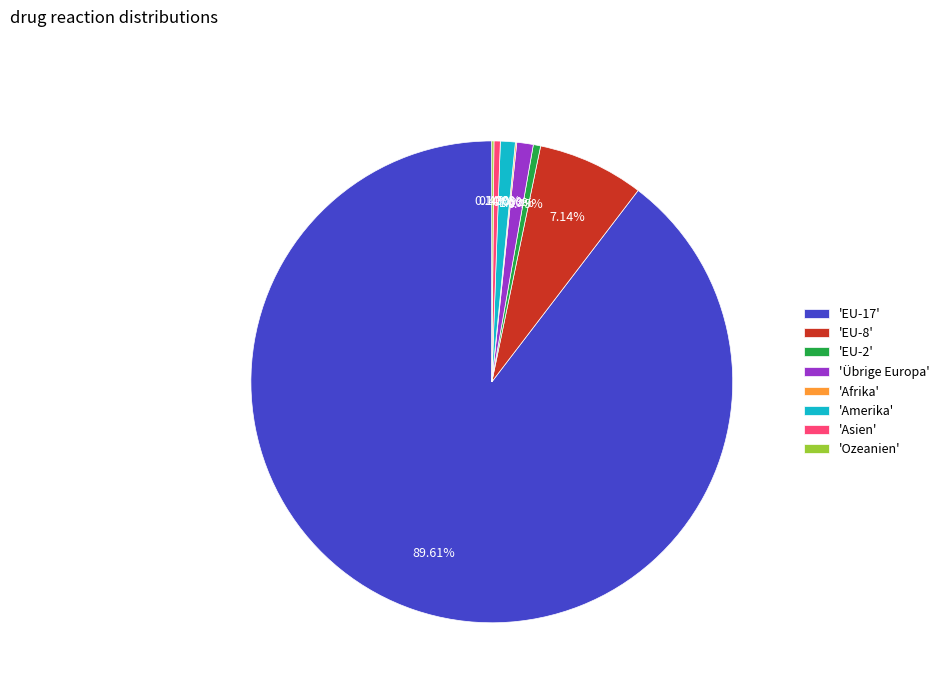

Does 'EU-17' account for over 50% of the chart?

Yes